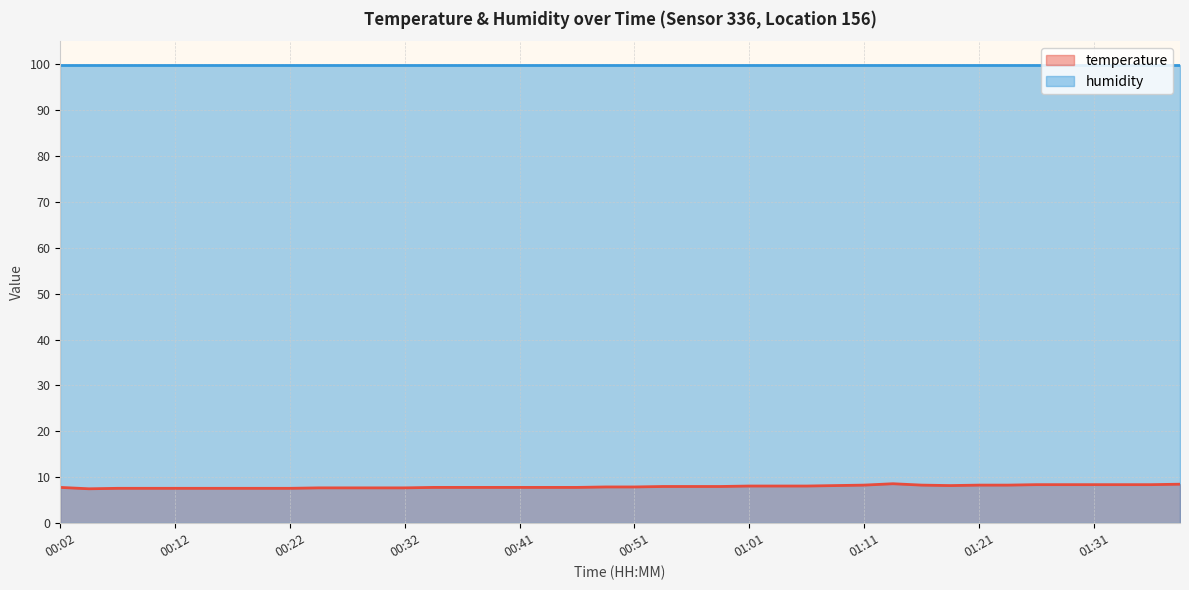

Reading left to right, what are all the values shown in this chart?

00:02=7.8	00:05=7.5	00:07=7.6	00:09=7.6	00:12=7.6	00:14=7.6	00:17=7.6	00:19=7.6	00:22=7.6	00:24=7.7	00:27=7.7	00:29=7.7	00:32=7.7	00:34=7.8	00:36=7.8	00:39=7.8	00:41=7.8	00:44=7.8	00:46=7.8	00:49=7.9	00:51=7.9	00:54=8.0	00:56=8.0	00:58=8.0	01:01=8.1	01:03=8.1	01:06=8.1	01:09=8.2	01:11=8.3	01:13=8.6	01:16=8.3	01:18=8.2	01:21=8.3	01:23=8.3	01:26=8.4	01:28=8.4	01:31=8.4	01:33=8.4	01:36=8.4	01:38=8.5